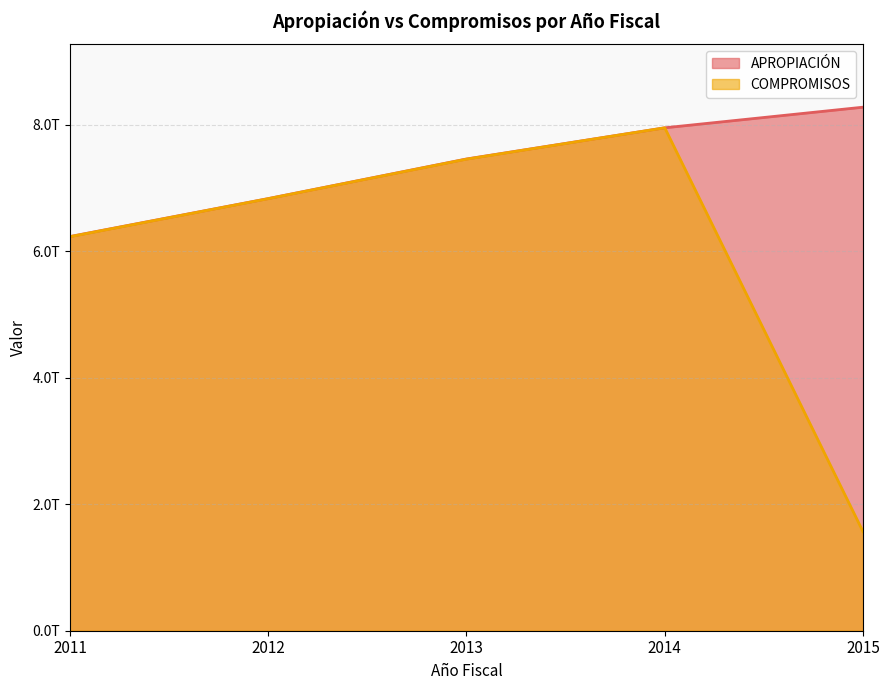

True or false: APROPIACIÓN and COMPROMISOS intersect in this chart.

False